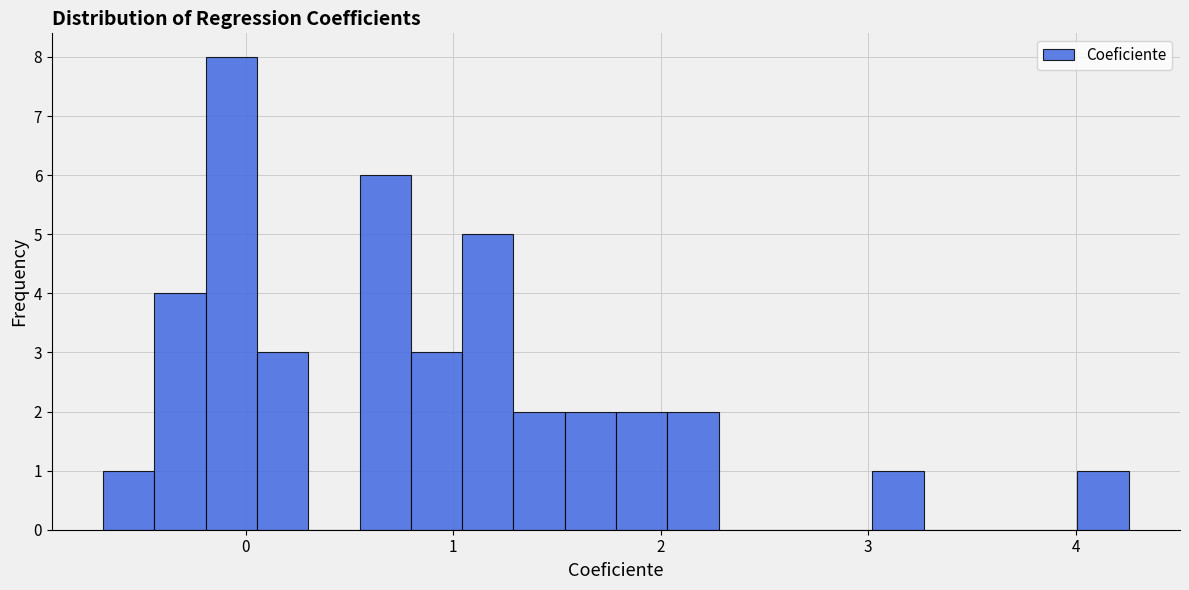

Read against the x-axis, roughly where is the centre of the tallest bar?

-0.1